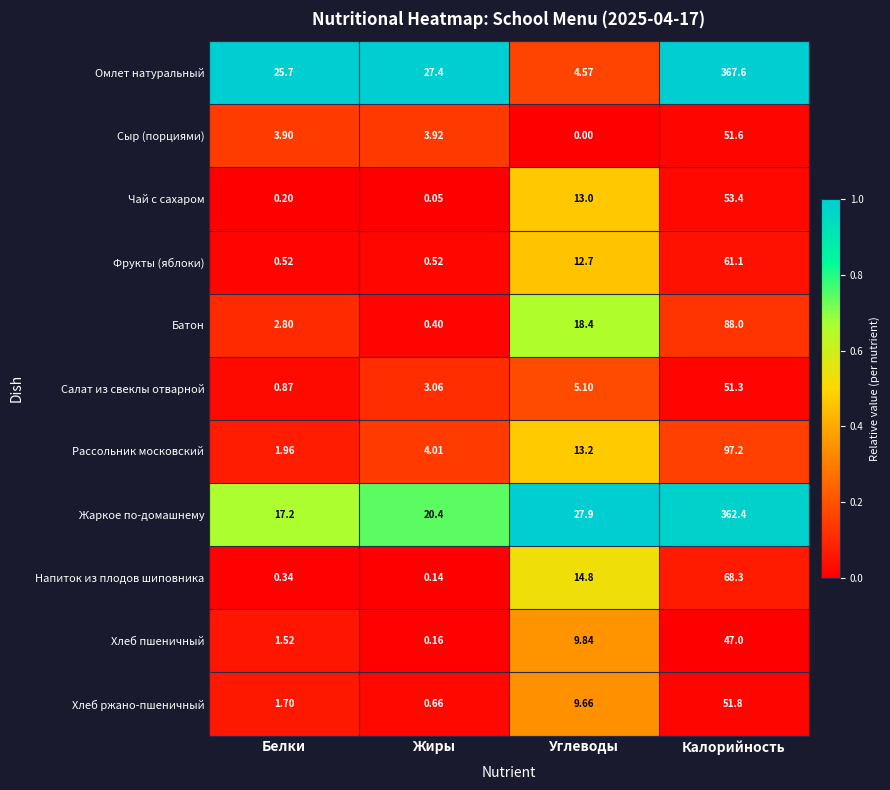

Between Углеводы and Калорийность, which series saw the biggest shift?

Омлет натуральный